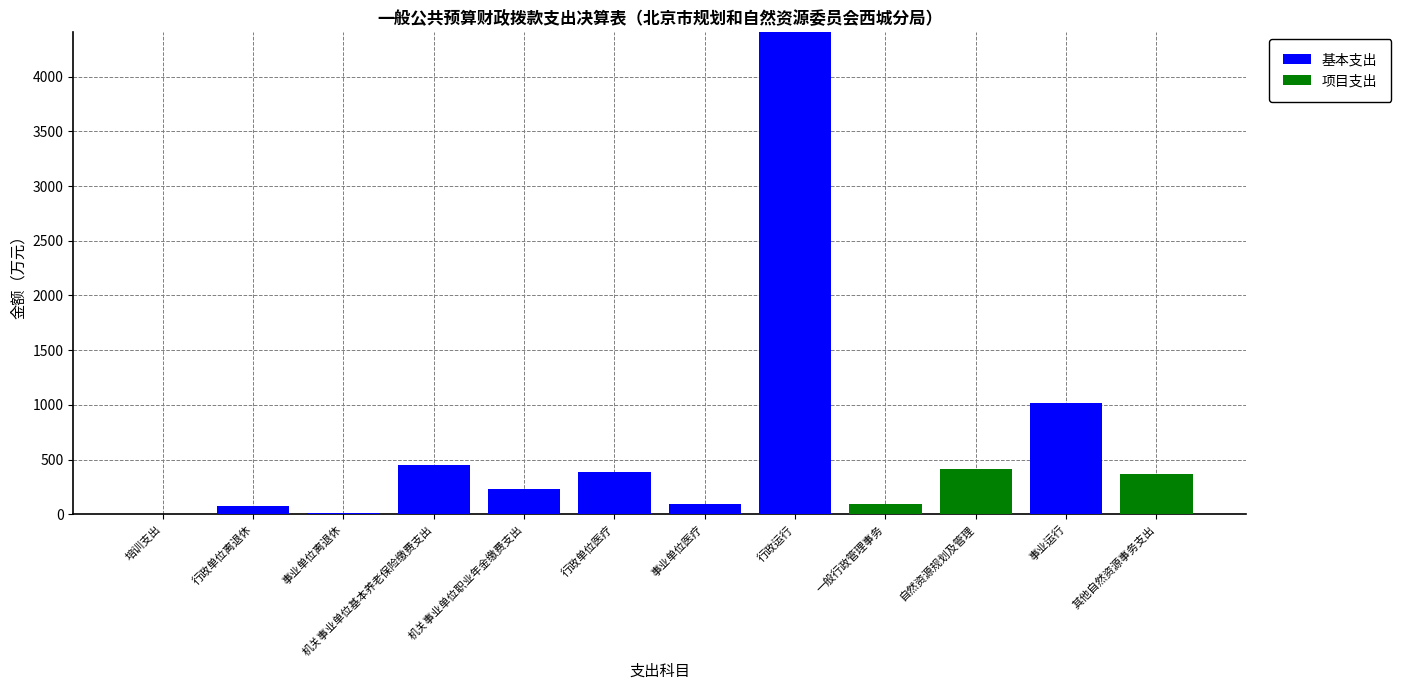

The 基本支出 series shows 77.8 at 行政单位离退休. True or false?

True